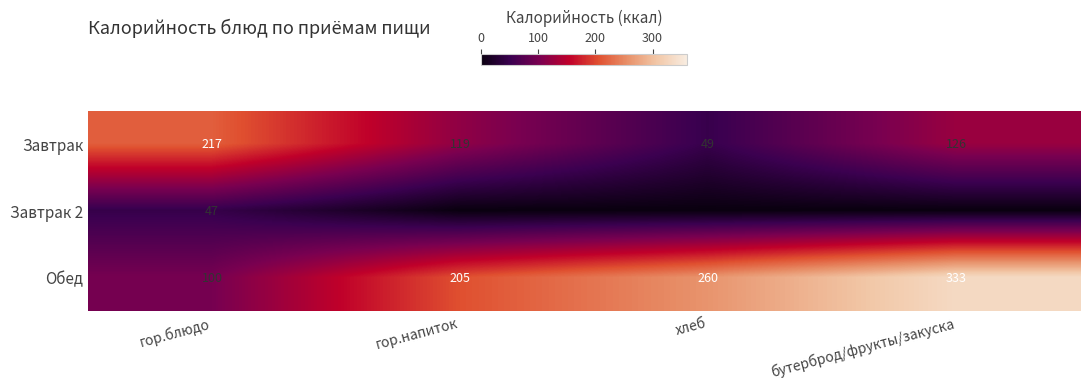

What is the difference between the highest and lowest values at гор.блюдо?

170